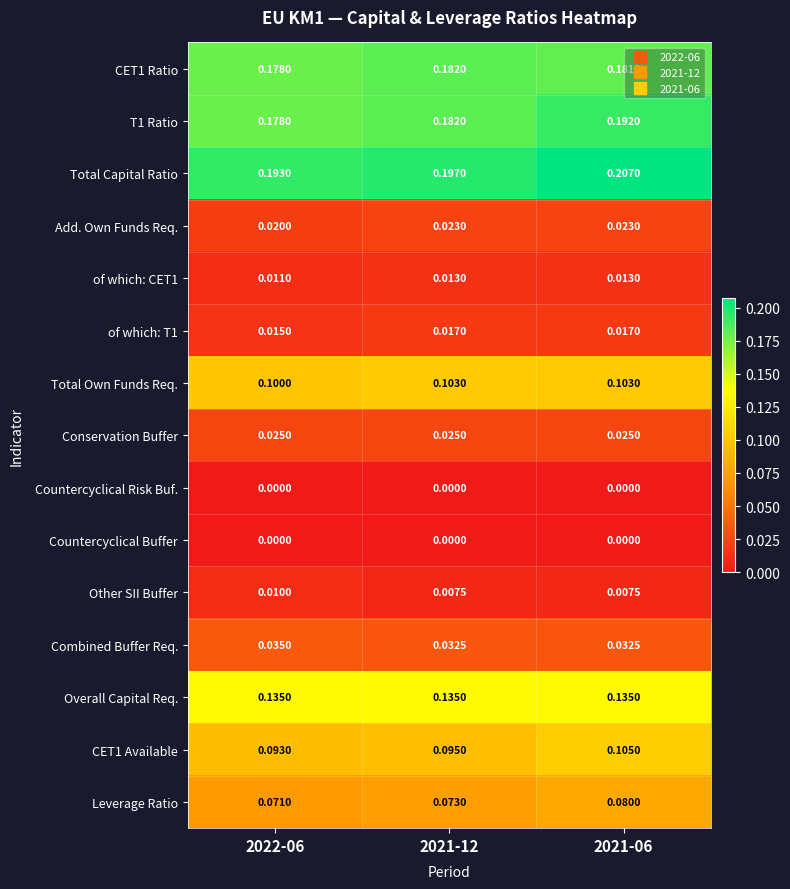

Which series has the largest total across all categories?

Total Capital Ratio